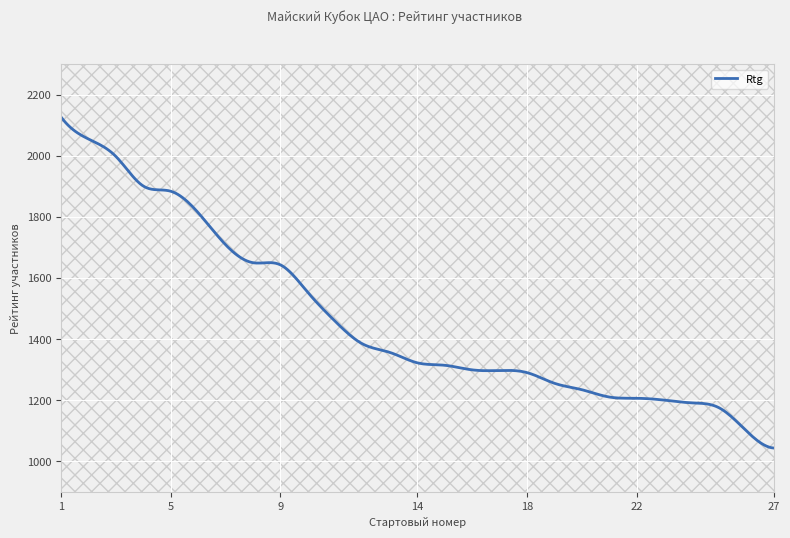

What is the smallest value displayed?

1043.0